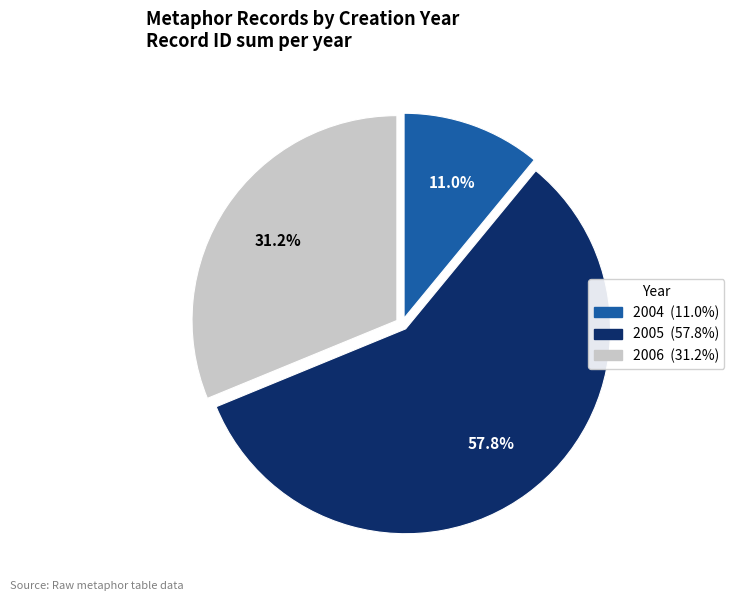

Which slice is the smallest?

2004